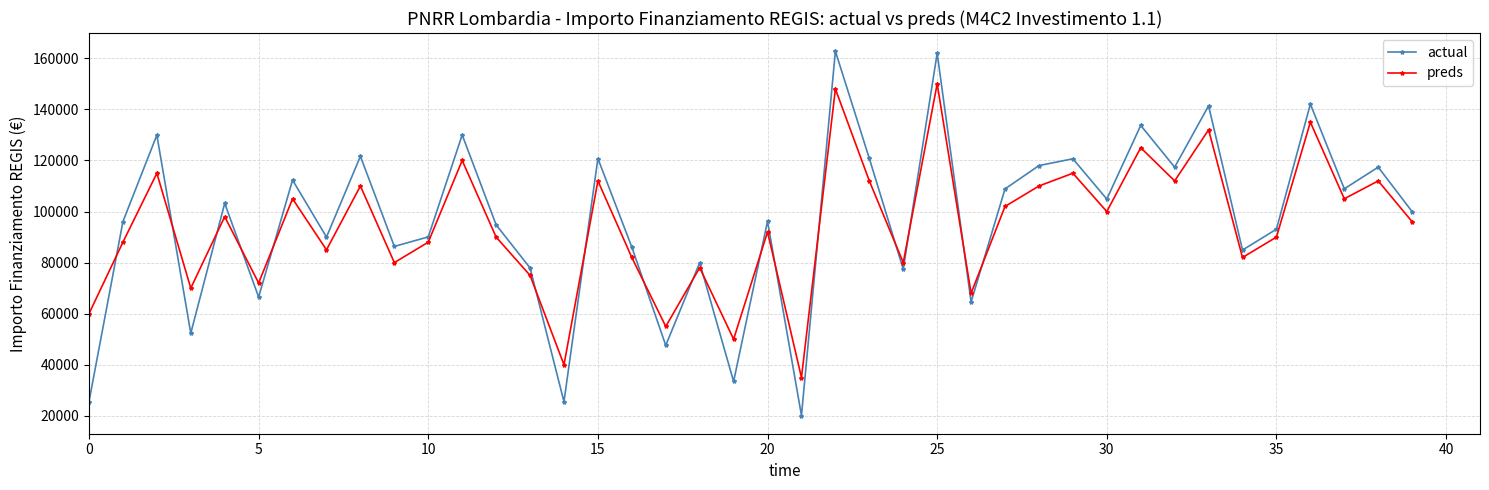

What is the value of the preds point at the 30th from the left?

115000